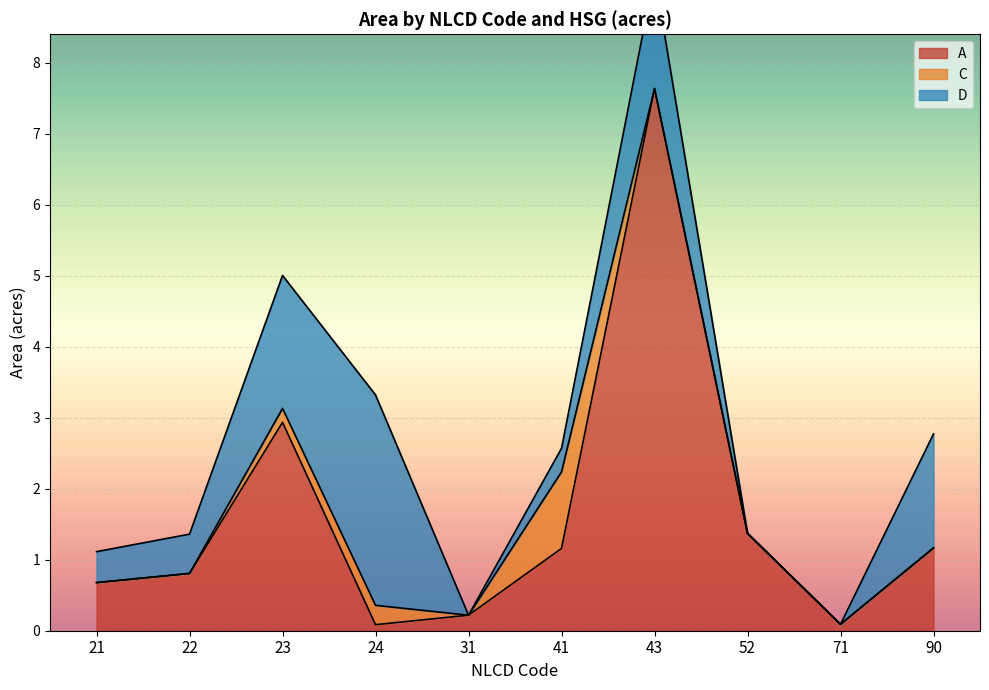

What is the sum of all A values?

16.2